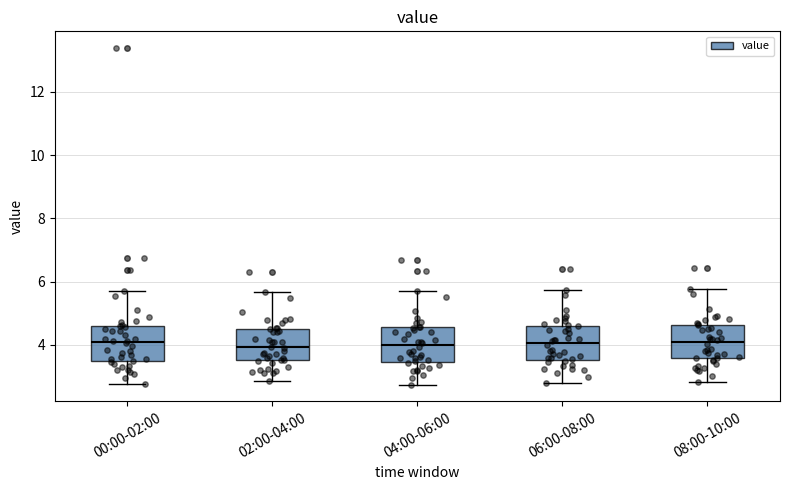

Reading left to right, read every box against the y-axis: the position of its median line, the range the box covers, and the ends of its whiskers. The values are not printed on the chart, so give them approximately, as read against the axis.

00:00-02:00: median 4.0, box 3.4 to 4.6, whiskers 2.8 to 5.8
02:00-04:00: median 4.0, box 3.6 to 4.6, whiskers 2.8 to 5.6
04:00-06:00: median 4.0, box 3.4 to 4.6, whiskers 2.8 to 5.8
06:00-08:00: median 4.0, box 3.6 to 4.6, whiskers 2.8 to 5.8
08:00-10:00: median 4.0, box 3.6 to 4.6, whiskers 2.8 to 5.8